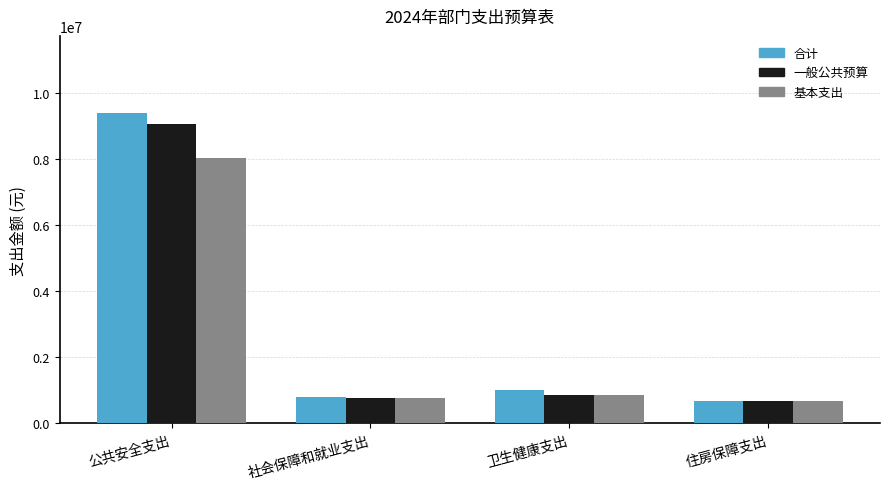

At how many categories does at least one series exceed 9327140?

1